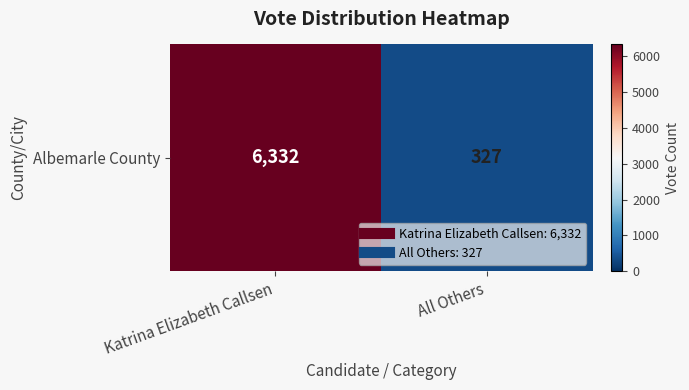

The chart shows a value of 432 at All Others. True or false?

False